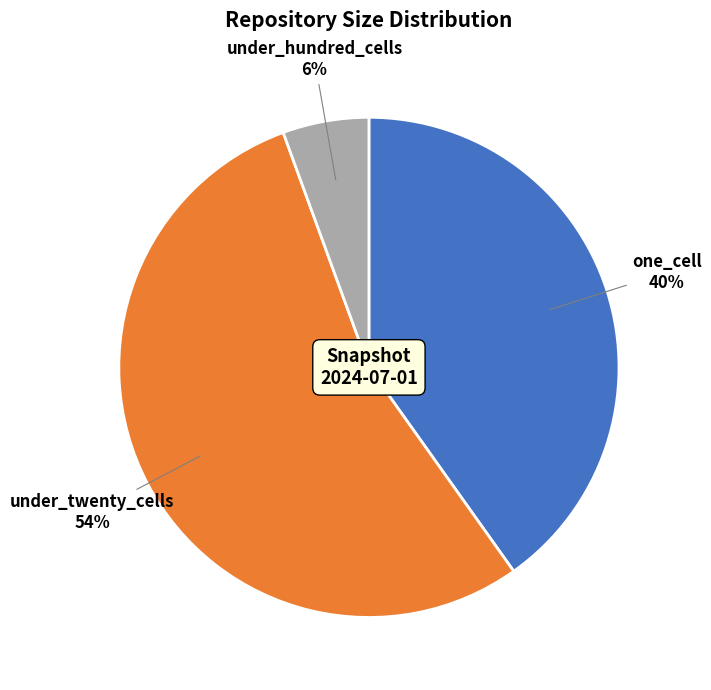

To the nearest percent, what is the combined percentage of one_cell and under_hundred_cells?

46%